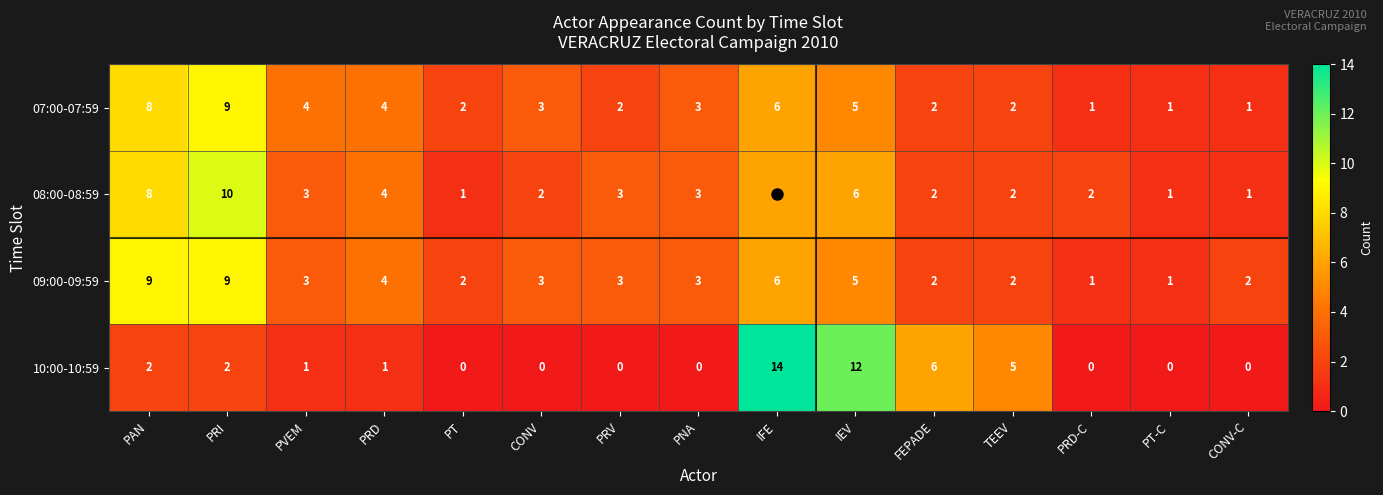

True or false: 10:00-10:59 has a value of 5 at TEEV.

True